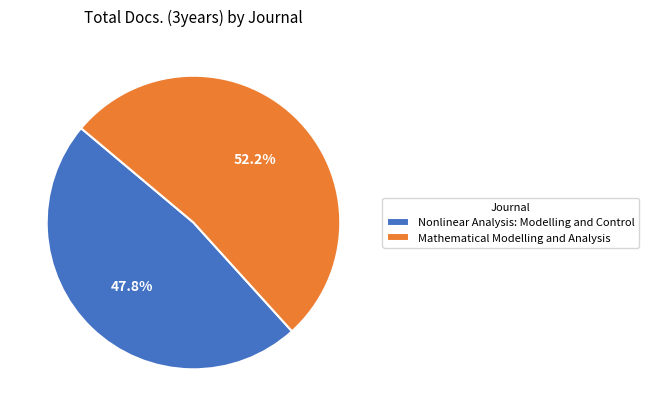

True or false: Nonlinear Analysis: Modelling and Control accounts for 58% of the total.

False